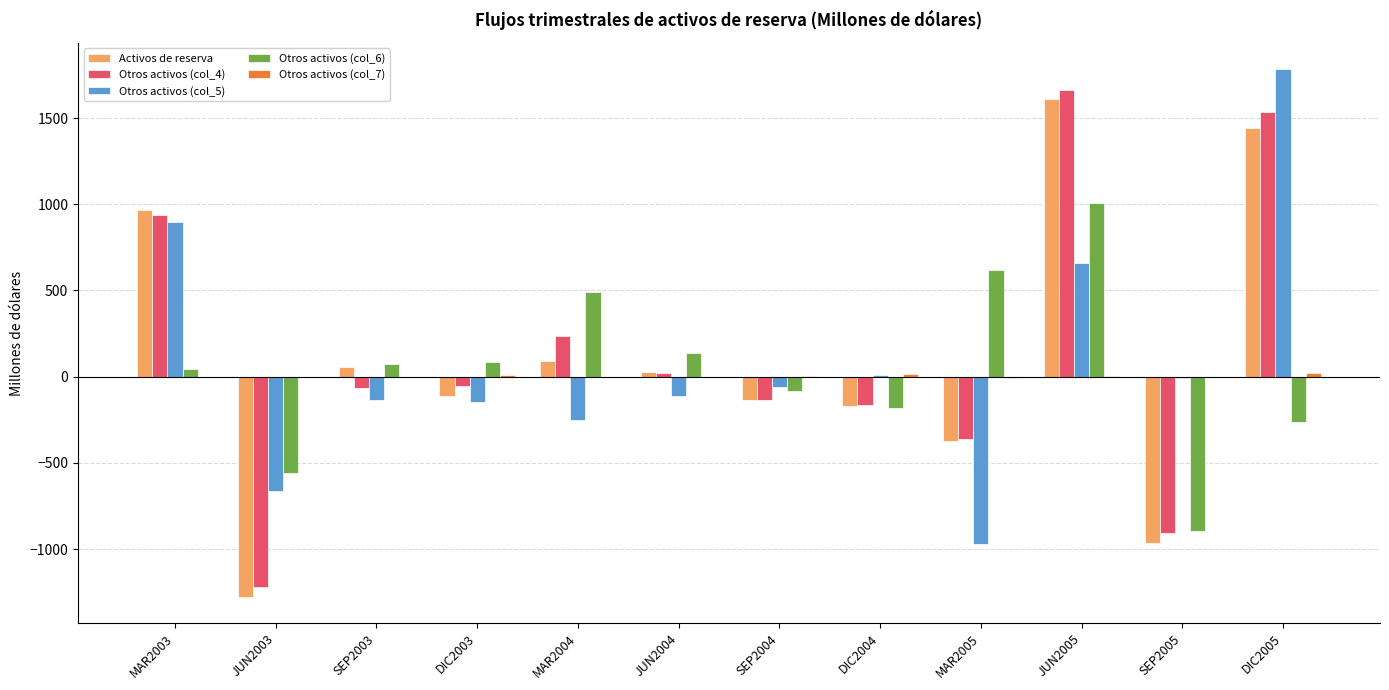

Count the number of data series in this chart.

5